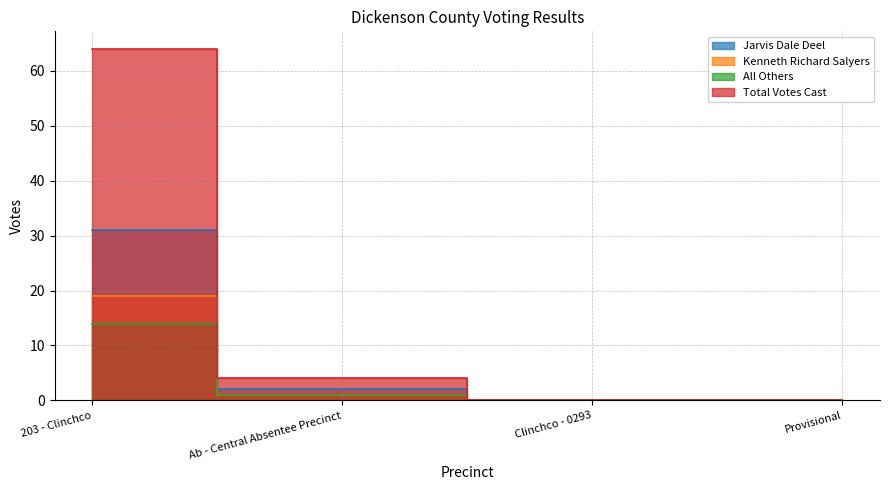

What position from the left is Ab - Central Absentee Precinct?

2